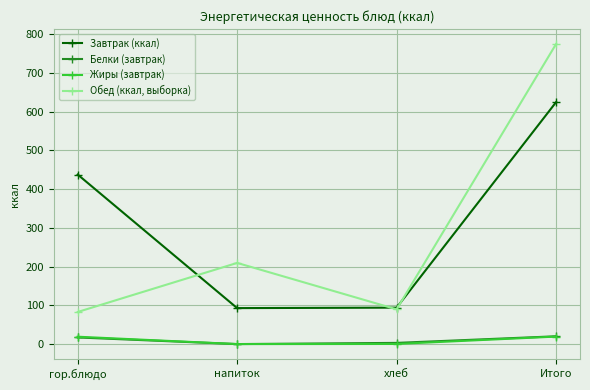

True or false: Жиры (завтрак) has a value of 0.3 at хлеб.

True